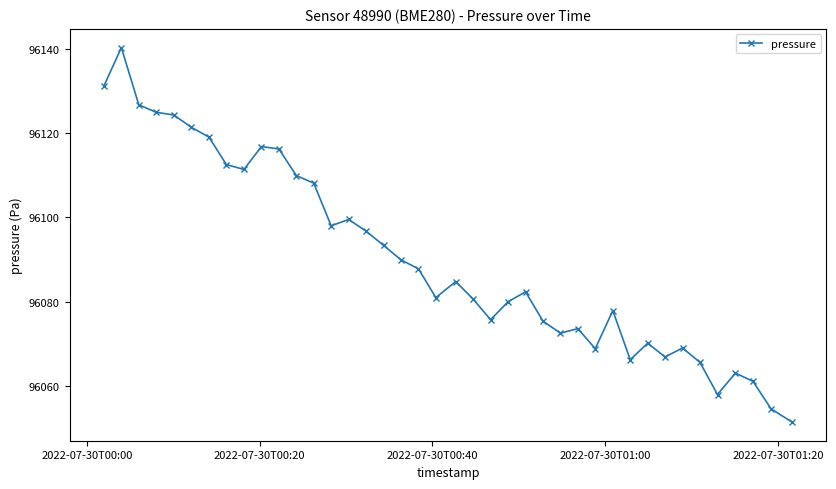

True or false: the data has more than 0 interior local peaks.

True